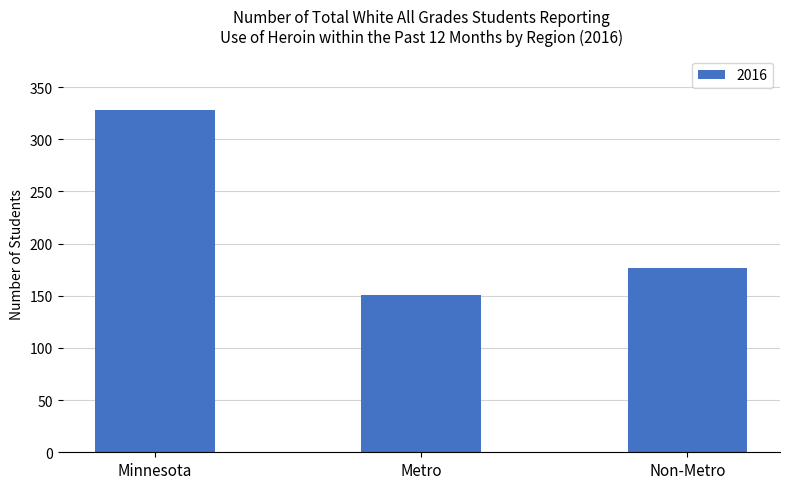

What is the difference between the maximum and second lowest values?

151